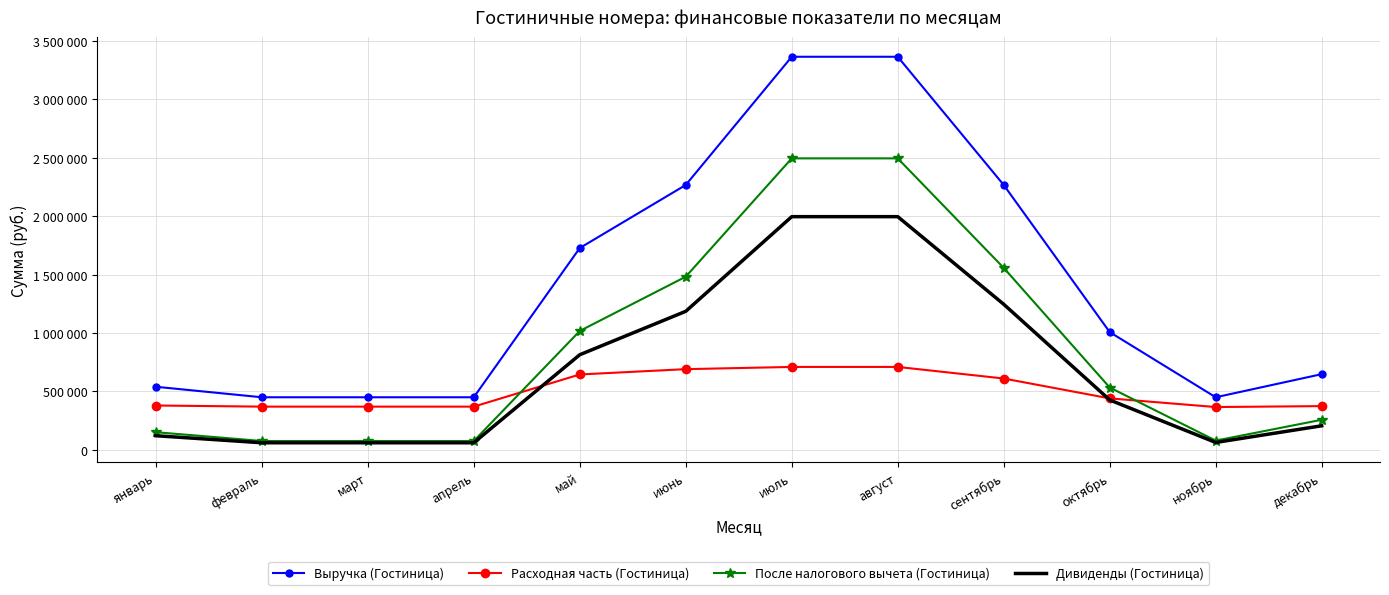

At апрель, list the series in order from smallest to largest.

Дивиденды (Гостиница), После налогового вычета (Гостиница), Расходная часть (Гостиница), Выручка (Гостиница)